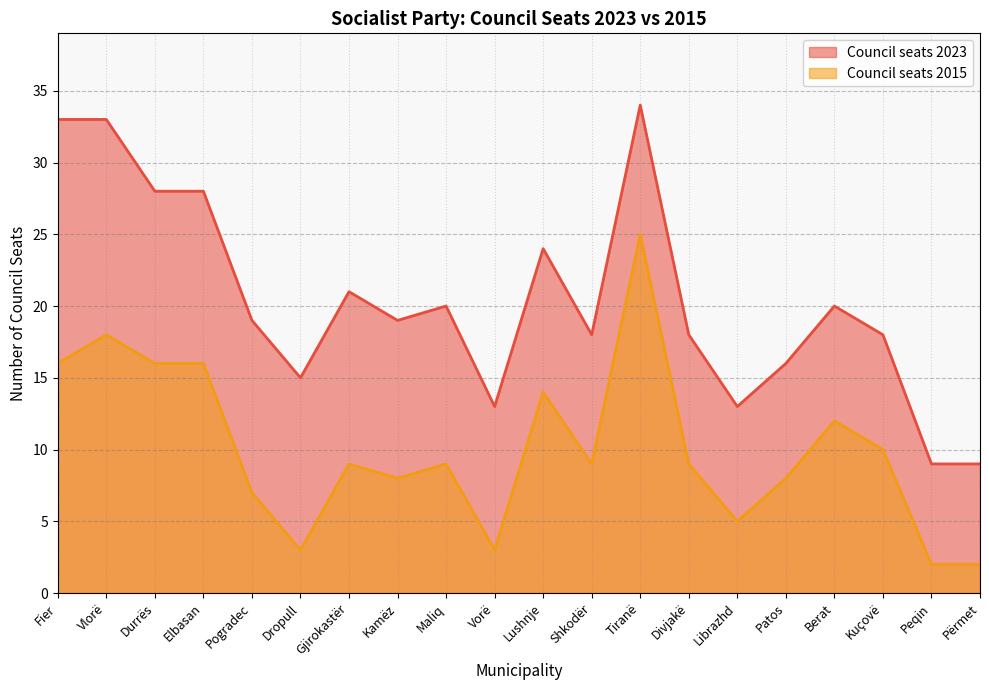

How many data points in Council seats 2023 are above 19?

9